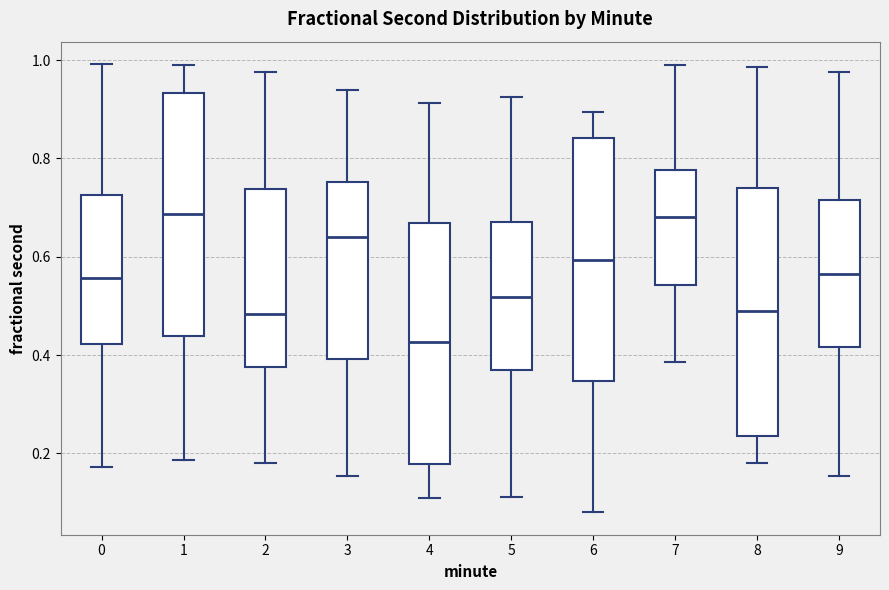

Reading left to right, transcribe this box plot: for each box, give where its median line is, the range the box spans, and where its two whiskers end, as read against the y-axis. The values are not printed on the chart, so give them approximately, as read against the axis.

0: median 0.56, box 0.42 to 0.72, whiskers 0.18 to 1.00
1: median 0.68, box 0.44 to 0.94, whiskers 0.18 to 0.98
2: median 0.48, box 0.38 to 0.74, whiskers 0.18 to 0.98
3: median 0.64, box 0.40 to 0.76, whiskers 0.16 to 0.94
4: median 0.42, box 0.18 to 0.66, whiskers 0.10 to 0.92
5: median 0.52, box 0.36 to 0.68, whiskers 0.12 to 0.92
6: median 0.60, box 0.34 to 0.84, whiskers 0.08 to 0.90
7: median 0.68, box 0.54 to 0.78, whiskers 0.38 to 0.98
8: median 0.48, box 0.24 to 0.74, whiskers 0.18 to 0.98
9: median 0.56, box 0.42 to 0.72, whiskers 0.16 to 0.98